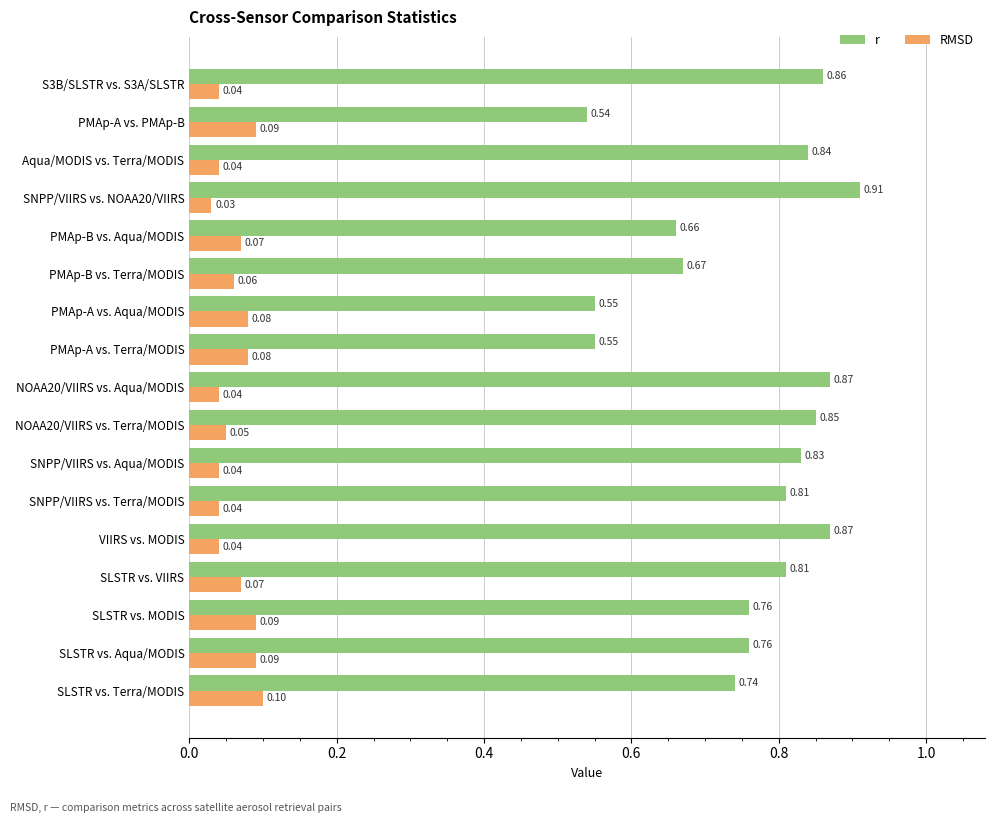

List the series in order of their overall mean, lowest first.

RMSD, r